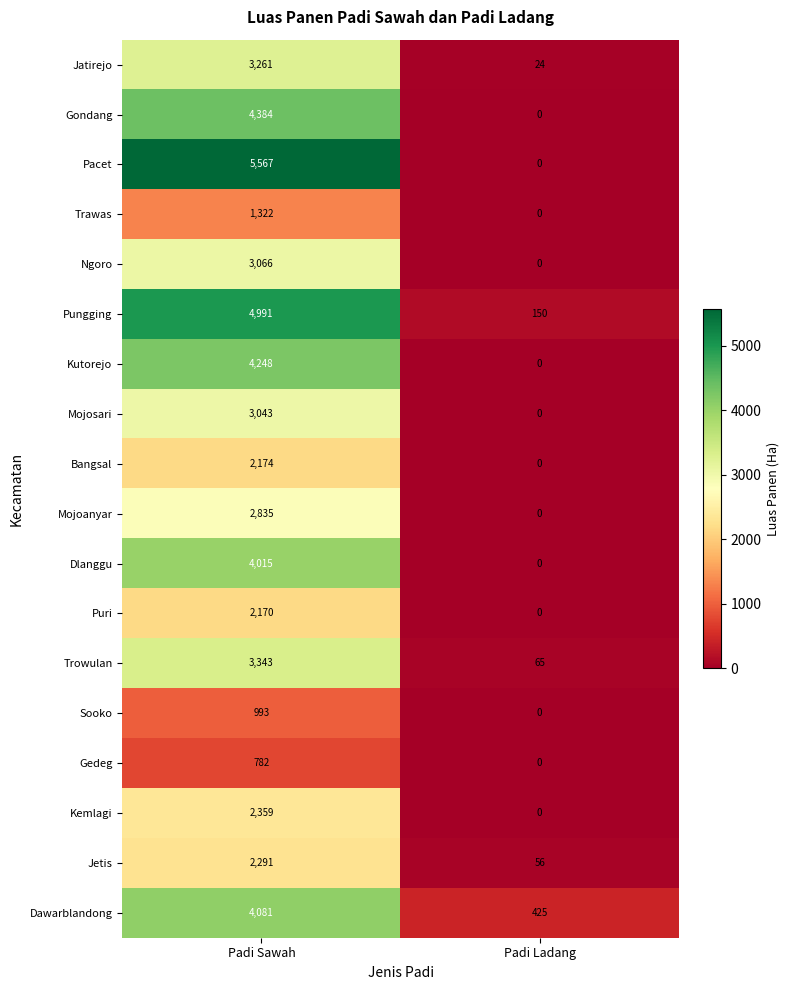

True or false: Jetis has a value of 2291 at Padi Sawah.

True